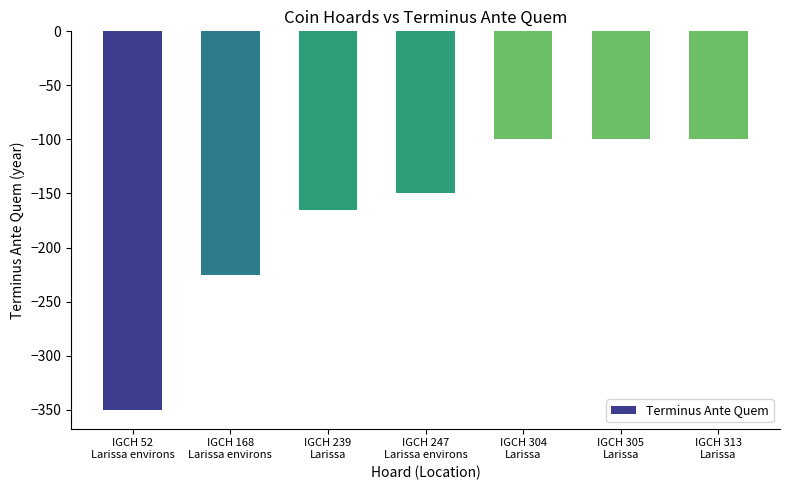

Which label corresponds to the smallest value in the chart?

IGCH 52
Larissa environs